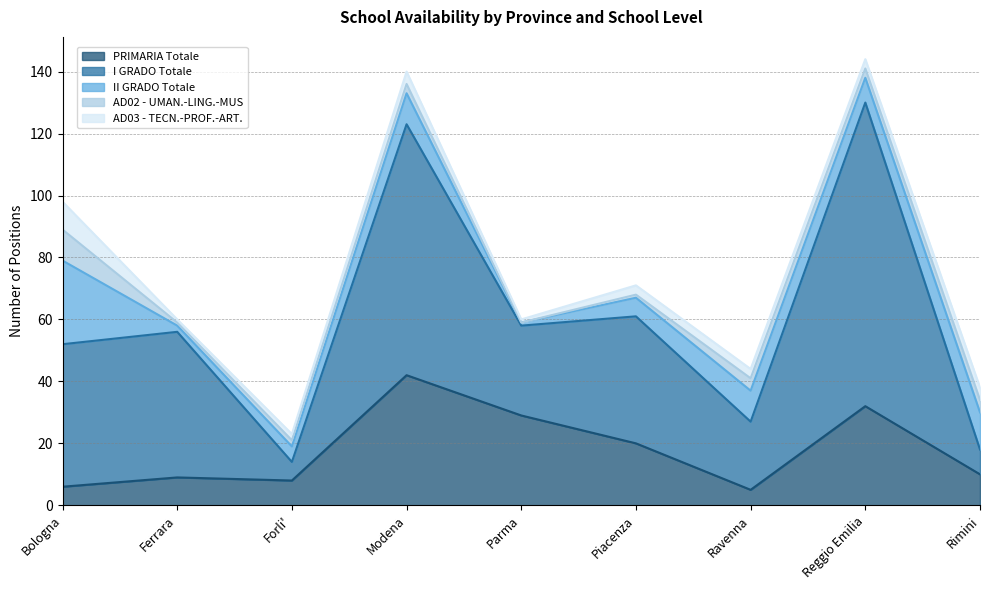

Rank the series at Ravenna from highest to lowest value.

I GRADO Totale, II GRADO Totale, PRIMARIA Totale, AD02 - UMAN.-LING.-MUS, AD03 - TECN.-PROF.-ART.